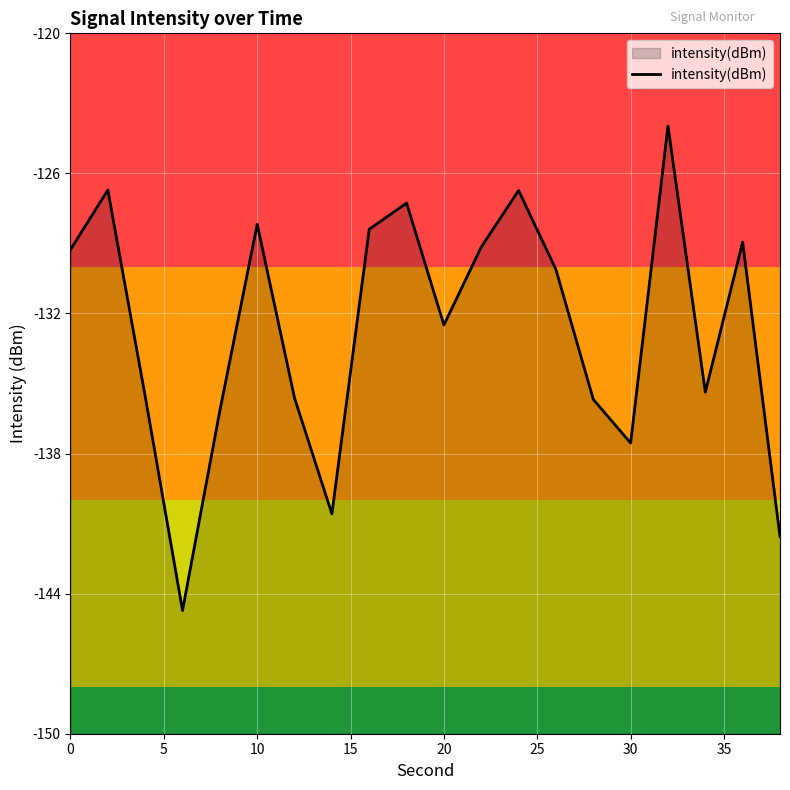

Count the number of data series in this chart.

1